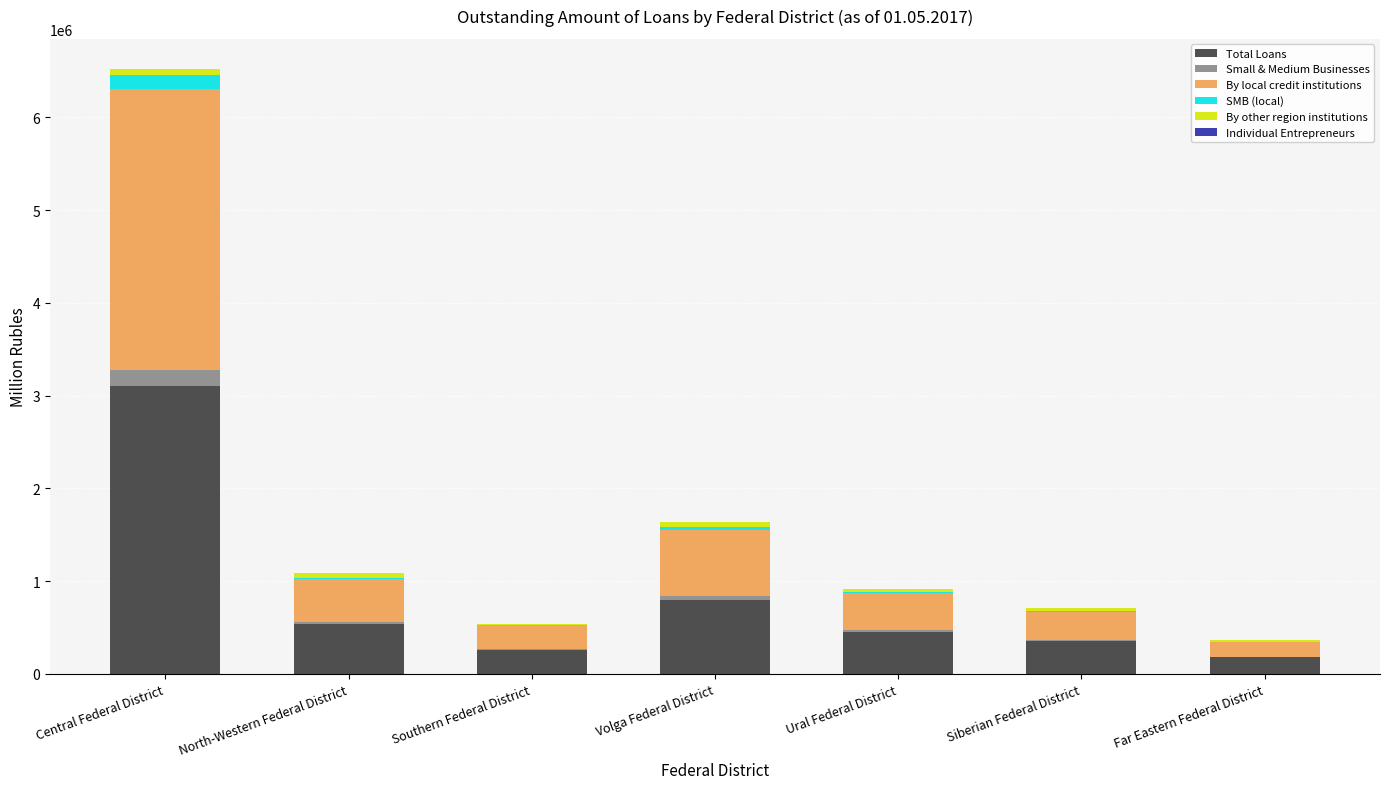

Where is Total Loans nearest to the value 1643063?

Volga Federal District